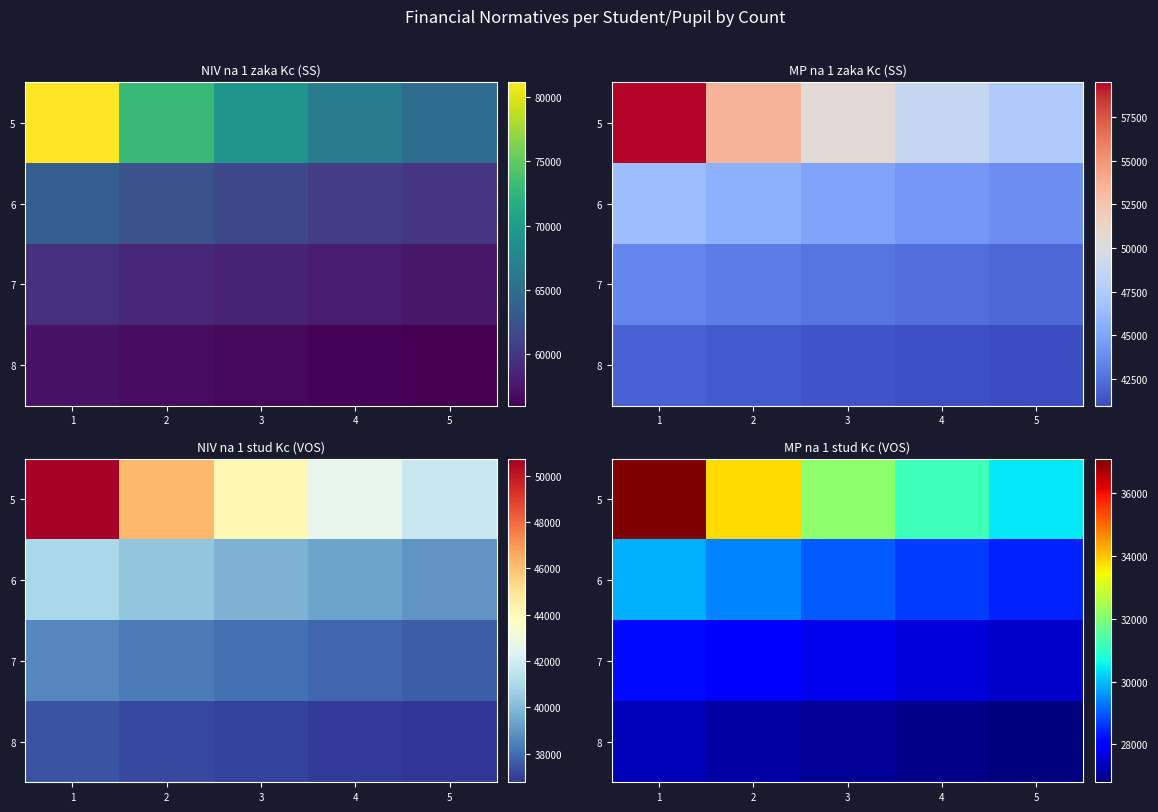

What is the smallest value displayed?

26797